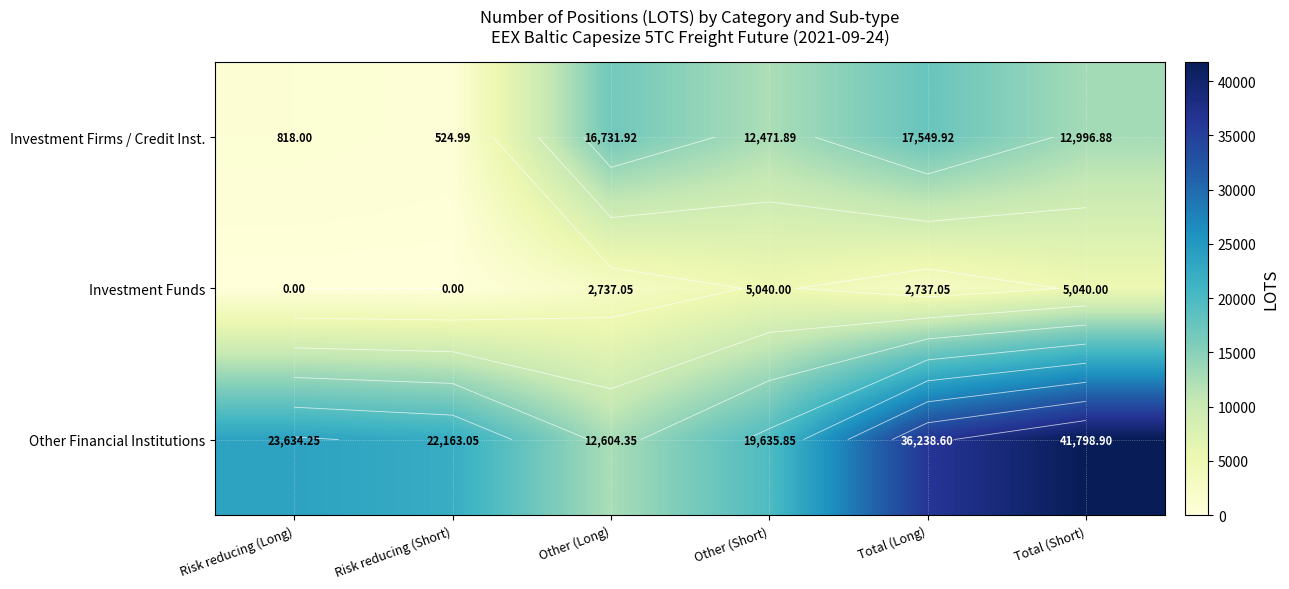

Which label corresponds to the smallest value in the chart?

Risk reducing (Long)